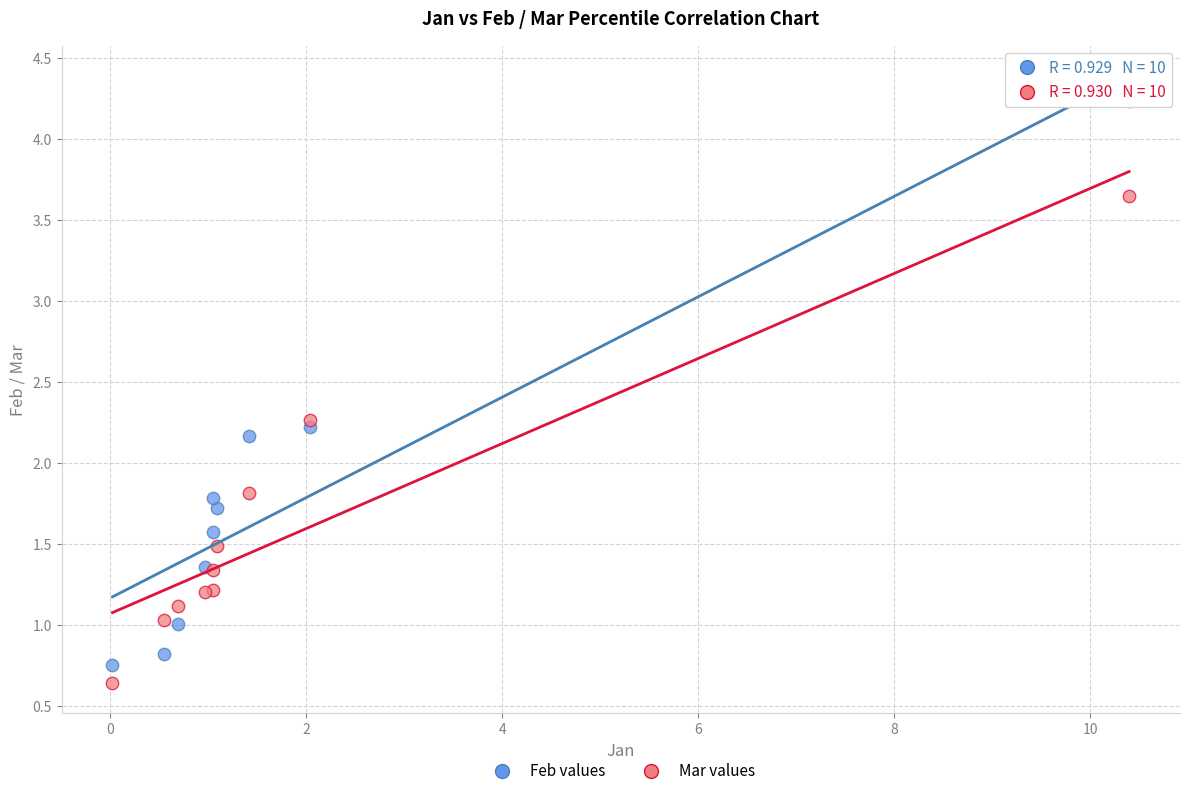

Which series has the largest Y range (max minus min)?

Feb values